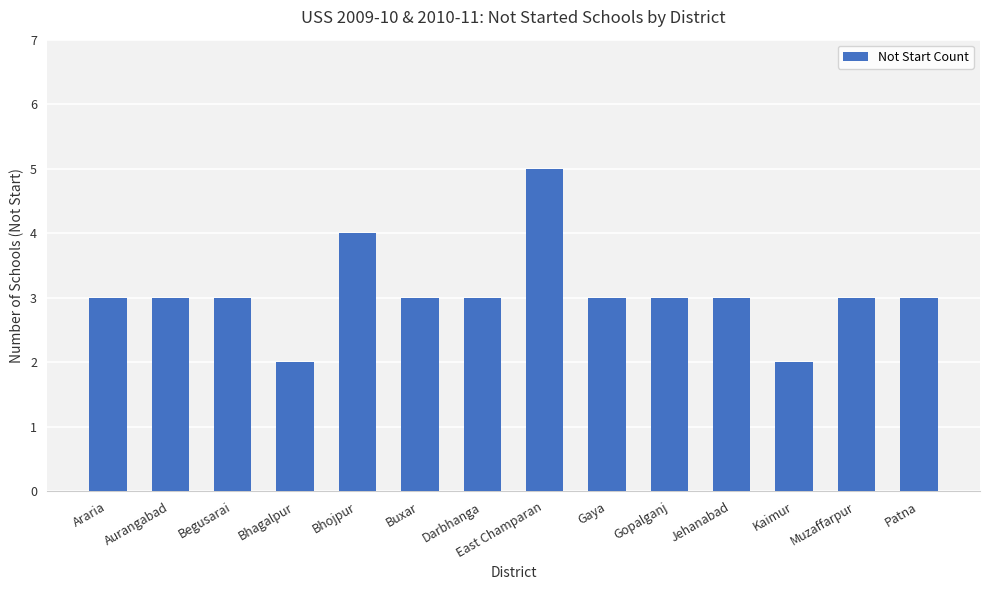

Are the bars grouped side by side (vs. stacked)?

No